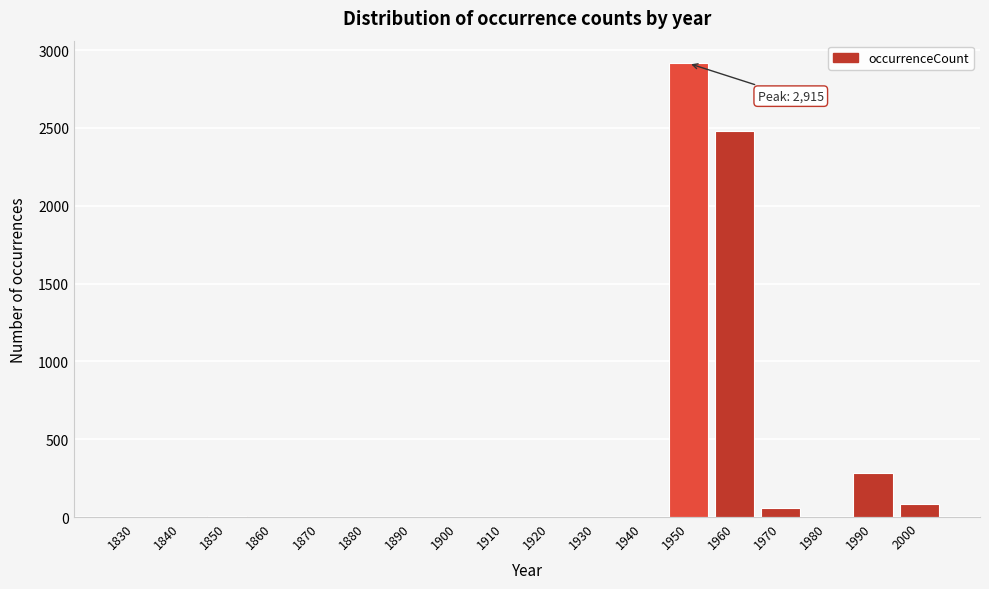

What is the greatest value displayed?

2915